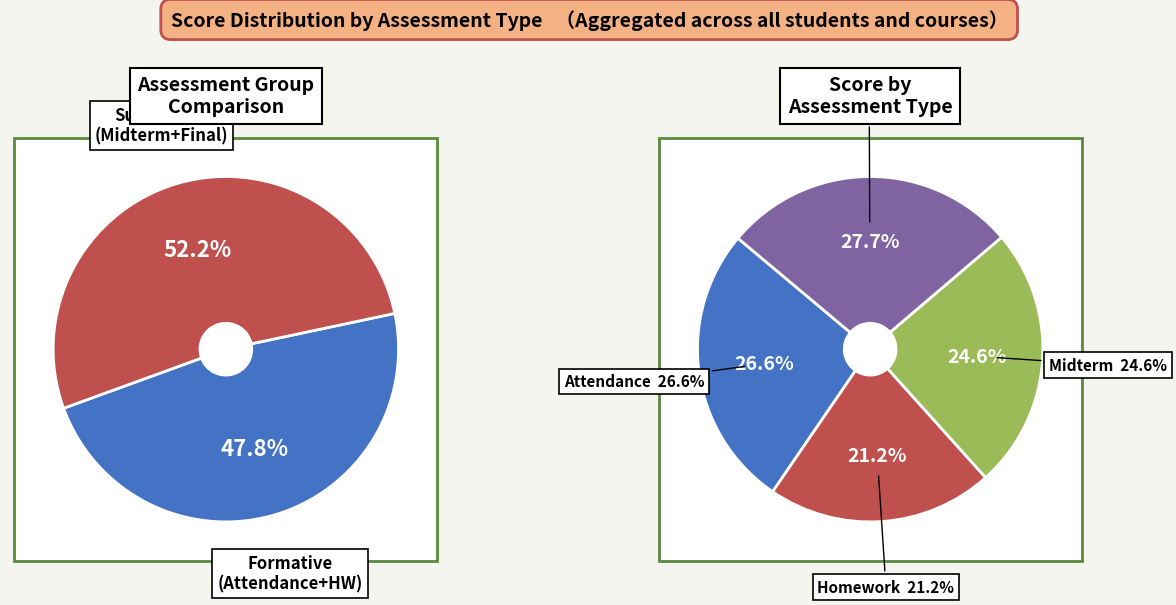

Which category has the biggest portion of the pie?

Final